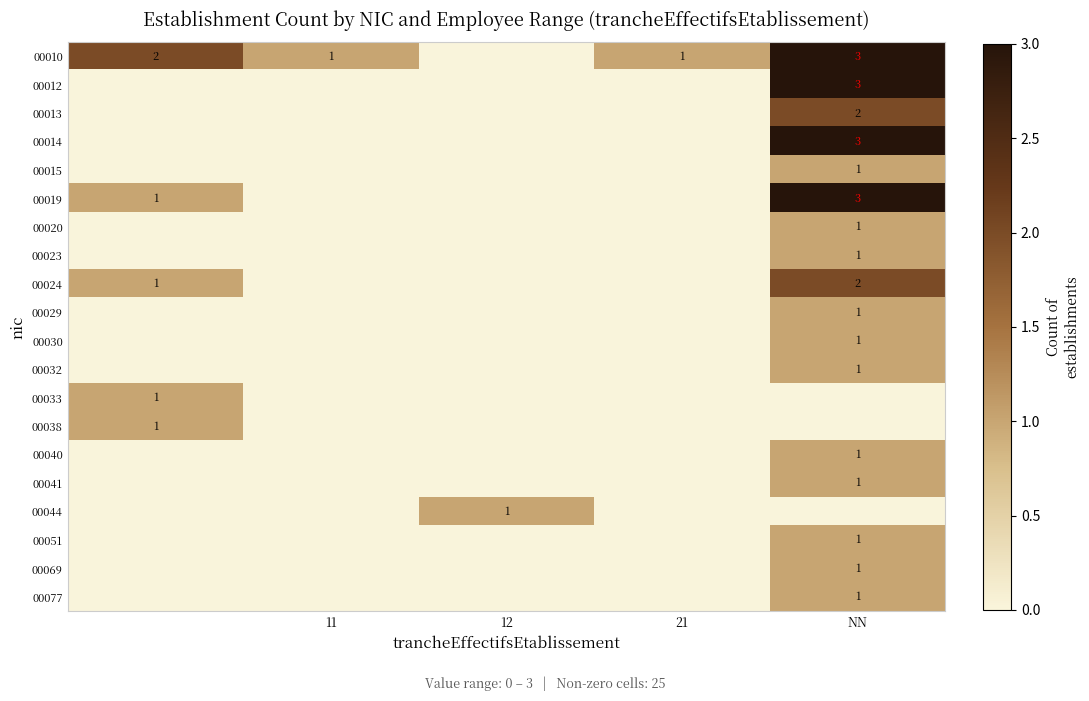

The value of 00012 at NN is 3. True or false?

True